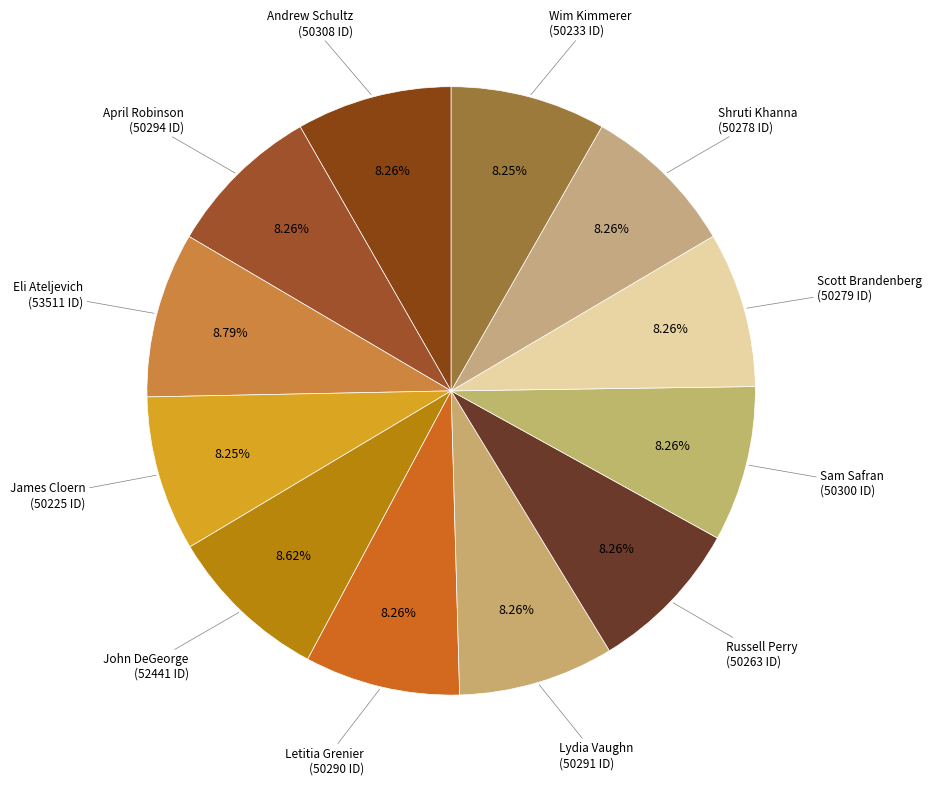

Rank the categories by value from lowest to highest.

James Cloern, Wim Kimmerer, Russell Perry, Shruti Khanna, Scott Brandenberg, Letitia Grenier, Lydia Vaughn, April Robinson, Sam Safran, Andrew Schultz, John DeGeorge, Eli Ateljevich